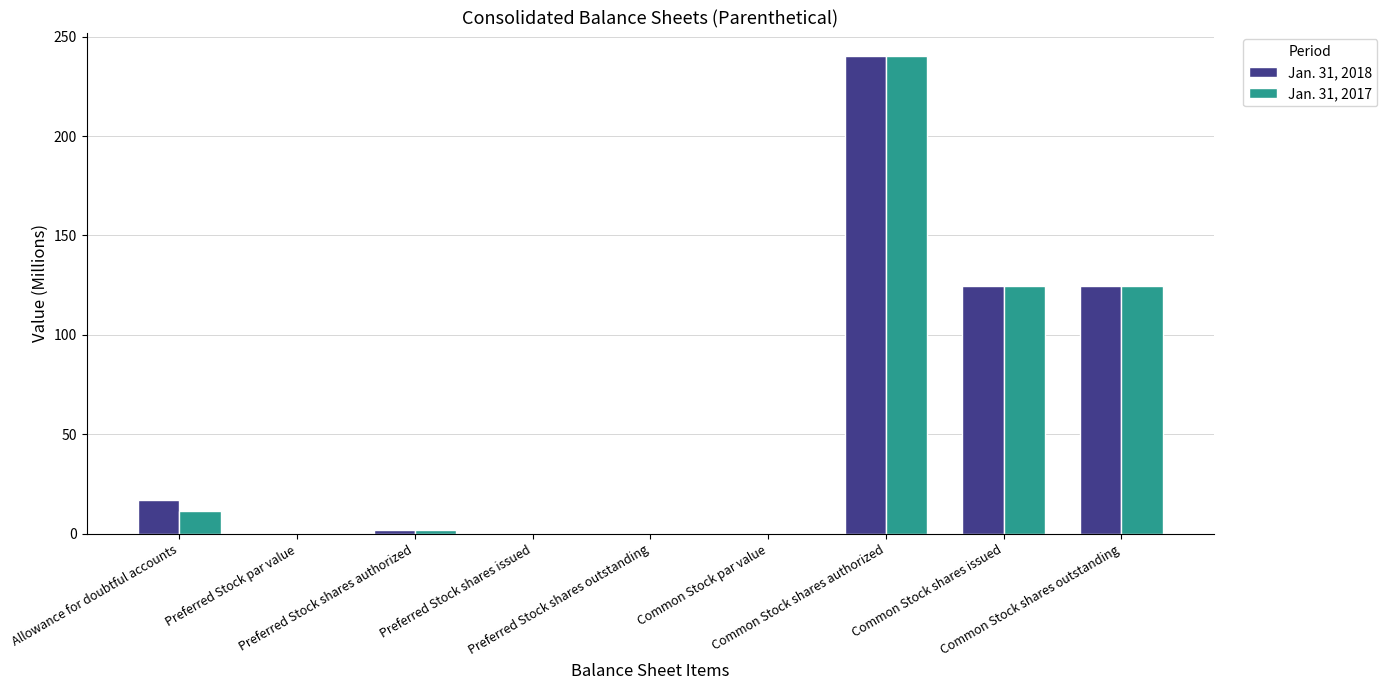

Is it true that Jan. 31, 2018 equals 98.1 at Common Stock shares authorized?

False